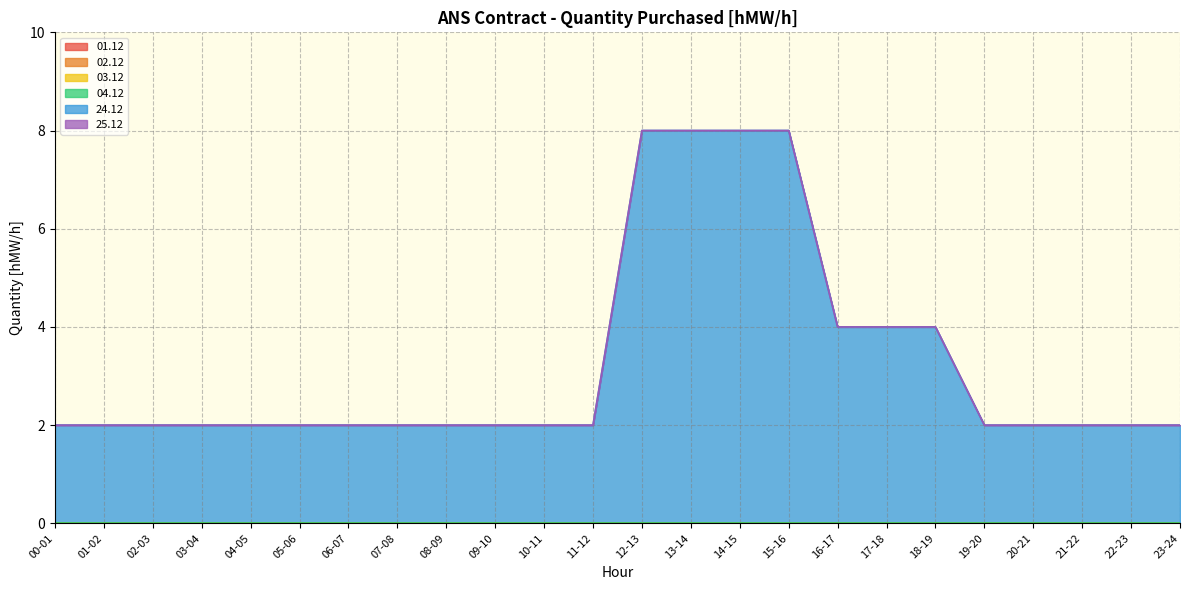

True or false: 03.12 and 02.12 intersect in this chart.

False